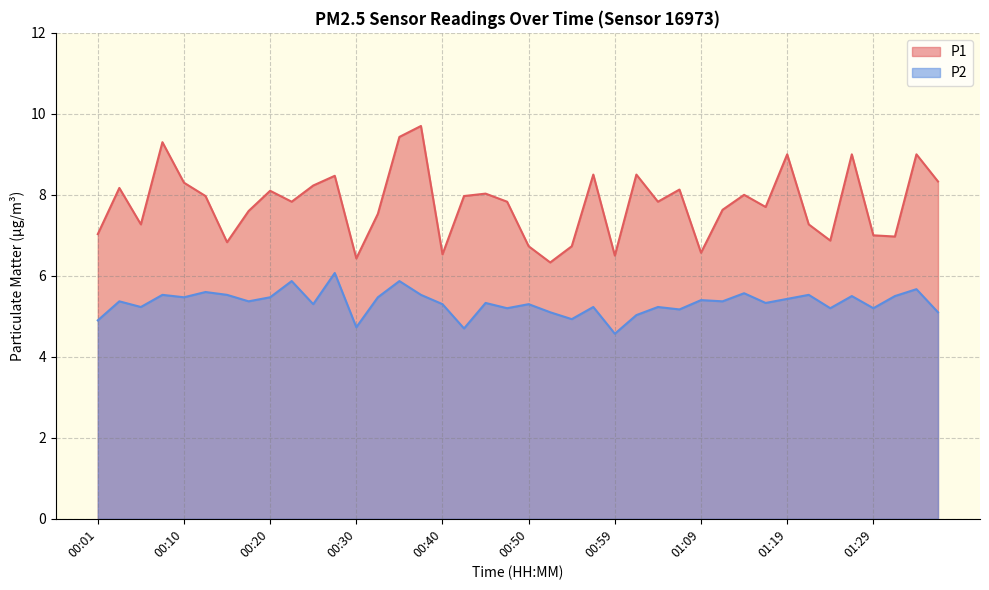

How many lines are shown in the chart?

2